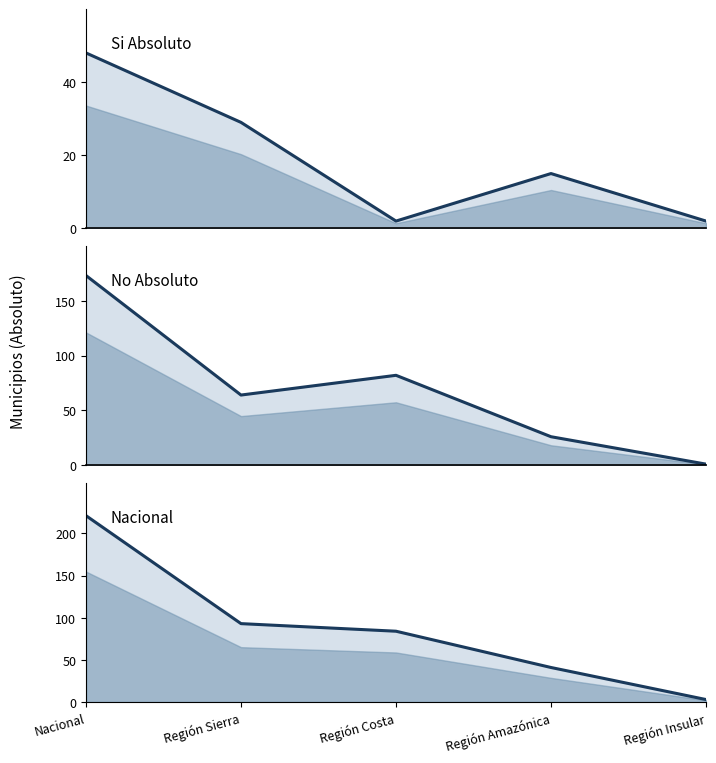

What position from the left is Nacional?

1